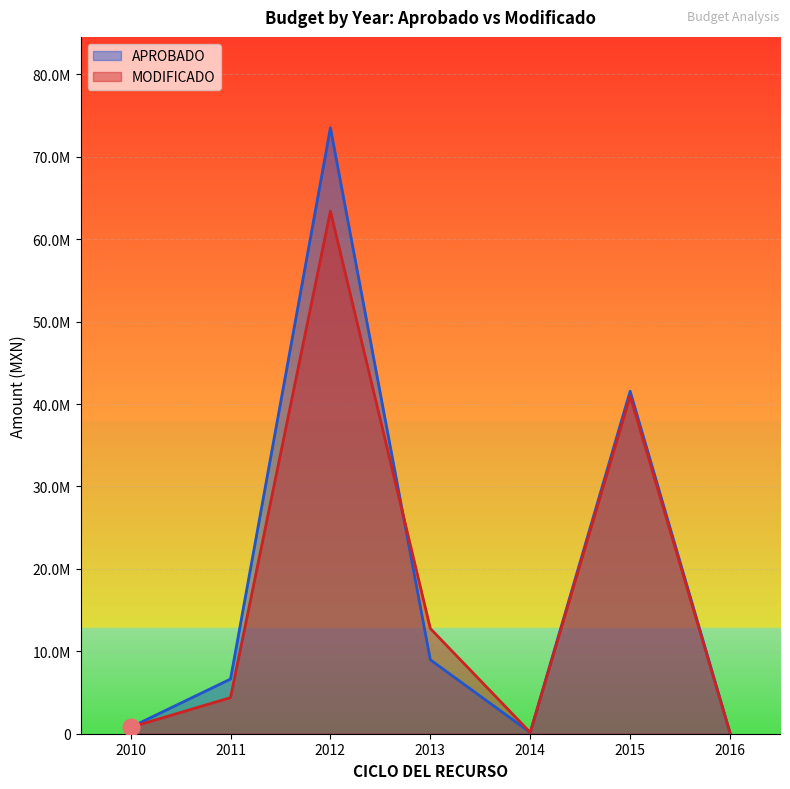

Which series has the widest spread of values?

APROBADO